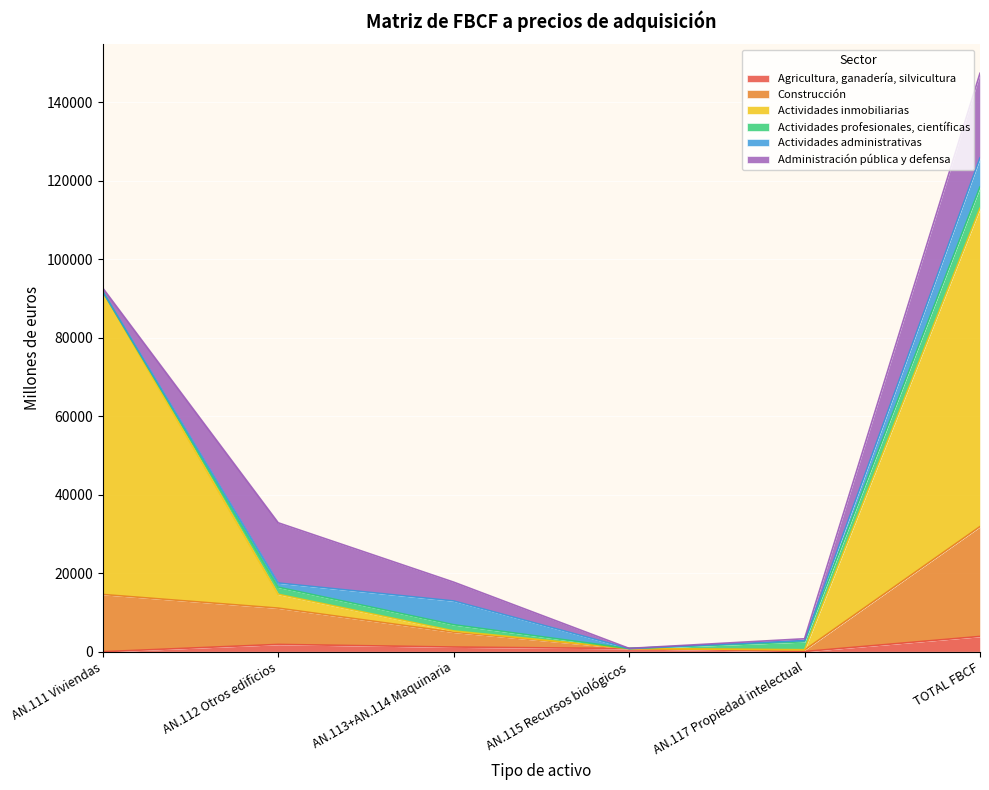

Does the chart display data point markers on the line(s)?

No